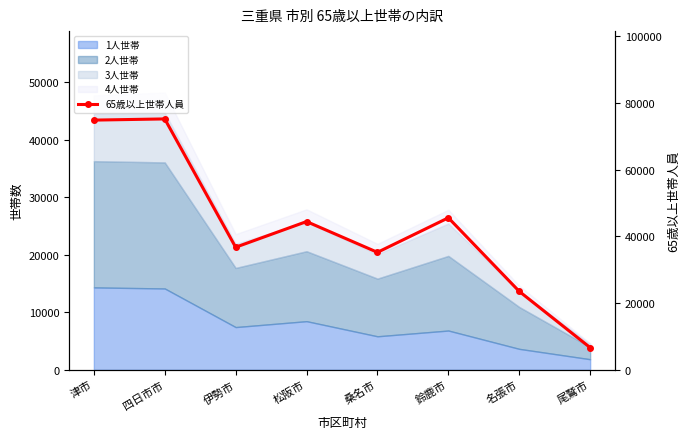

List the labels in order of value, largest first.

四日市市, 津市, 鈴鹿市, 松阪市, 伊勢市, 桑名市, 名張市, 尾鷲市